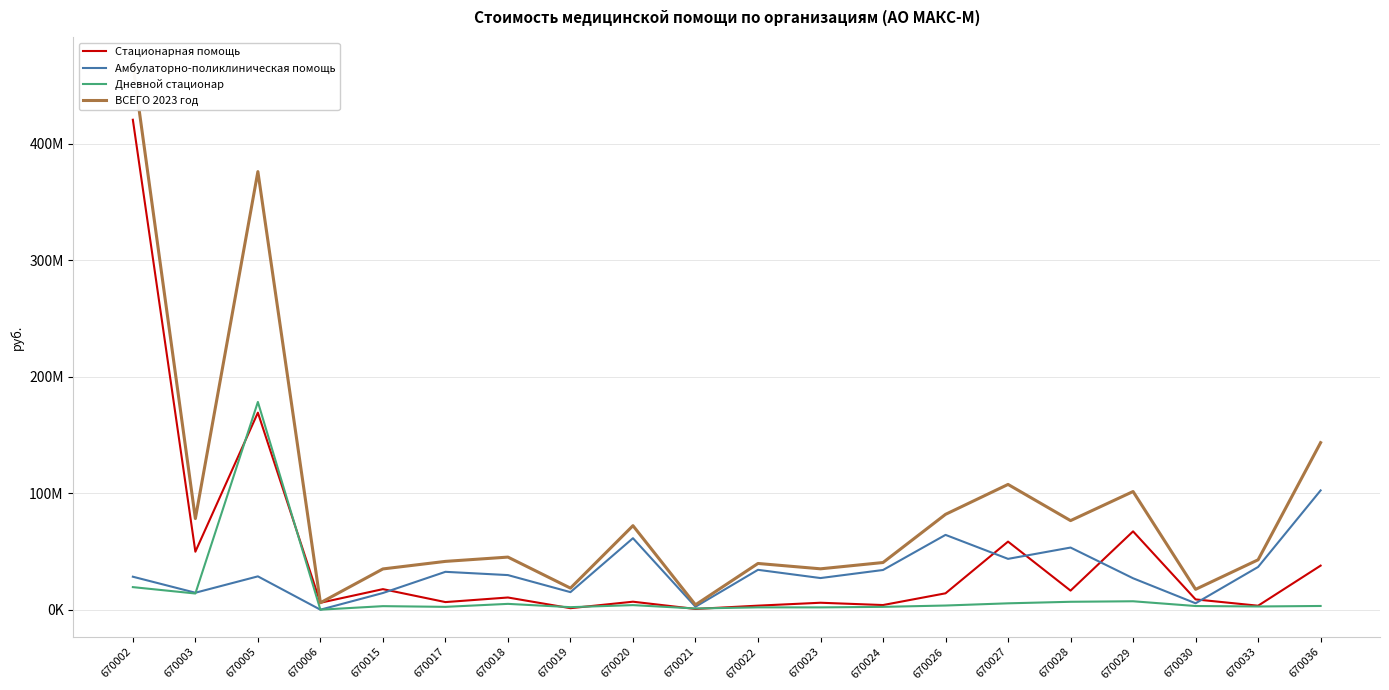

At which category does Дневной стационар reach its first local peak?

670005